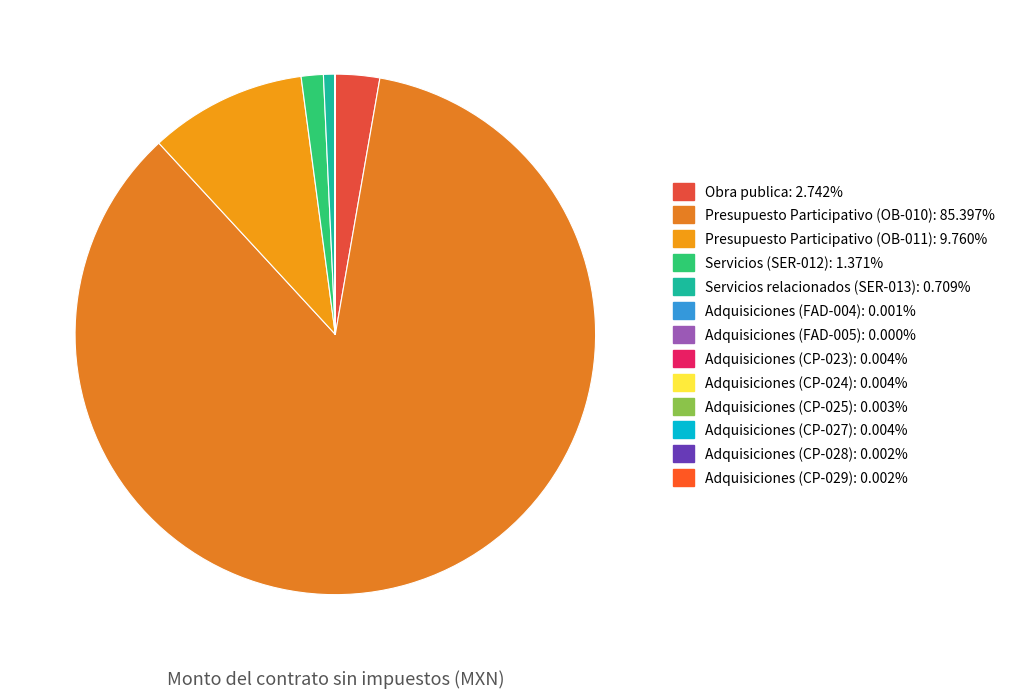

Is it true that Adquisiciones (CP-023) is 0% of the pie?

True